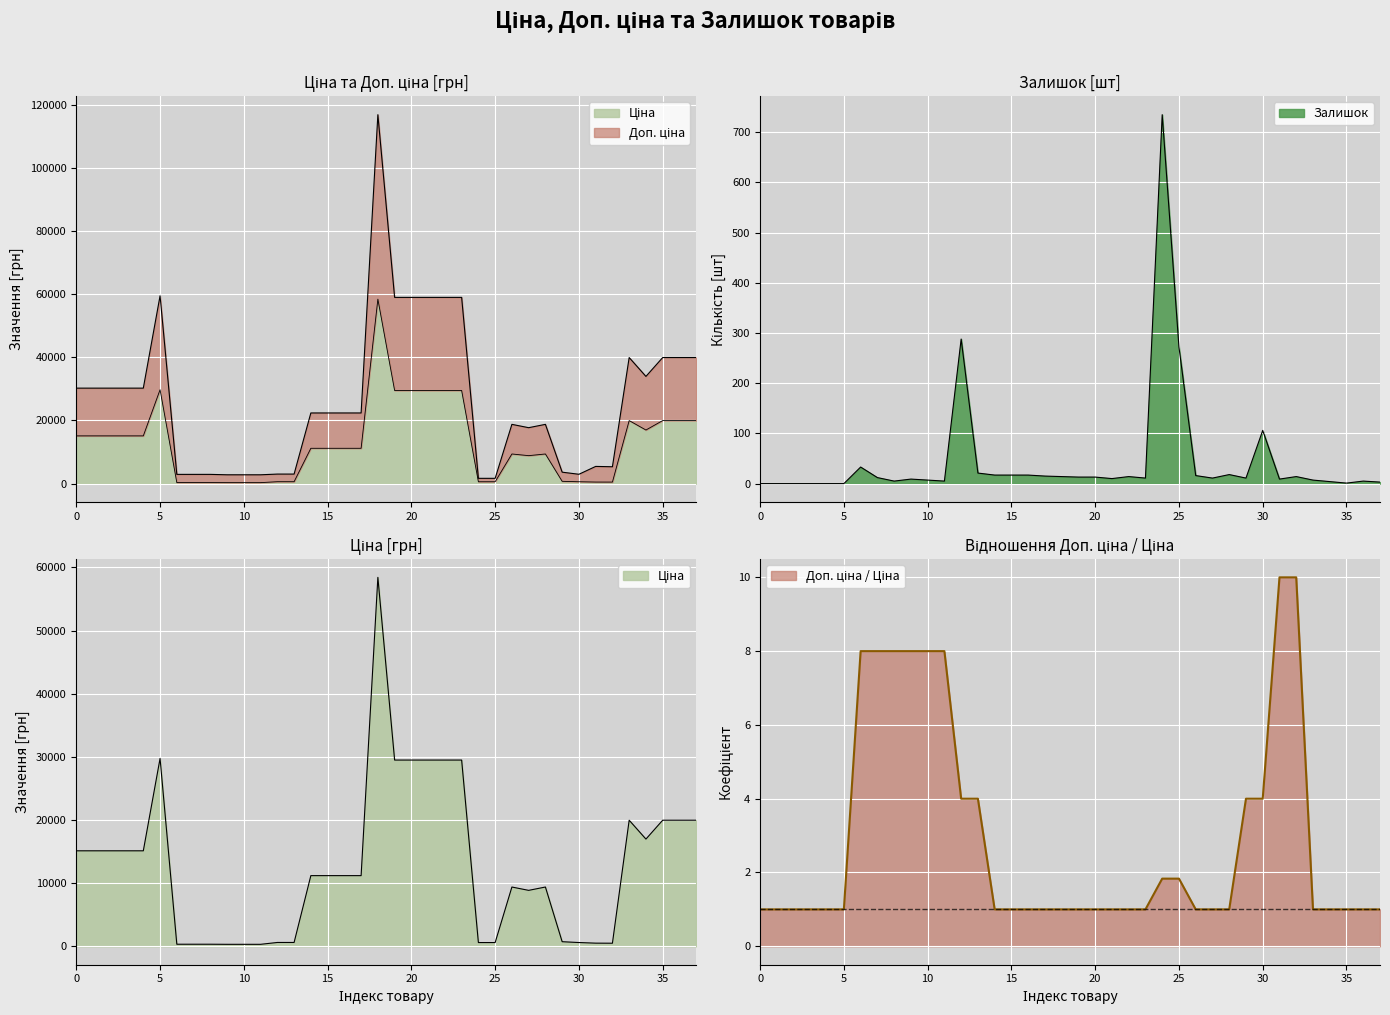

True or false: Ціна has a value of 575.1 at 271652174.

False